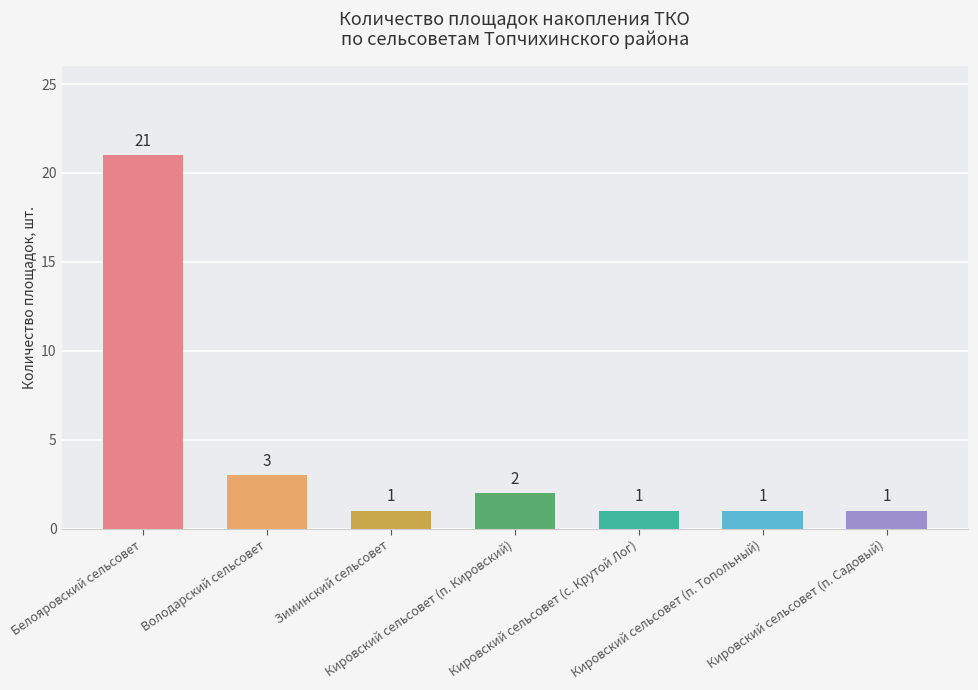

Which has a higher value, Кировский сельсовет (с. Крутой Лог) or Белояровский сельсовет?

Белояровский сельсовет